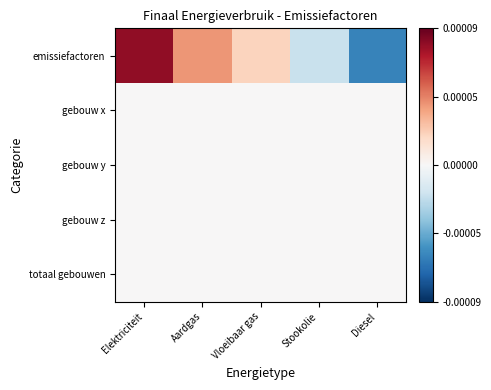

Which series has the largest total across all categories?

emissiefactoren